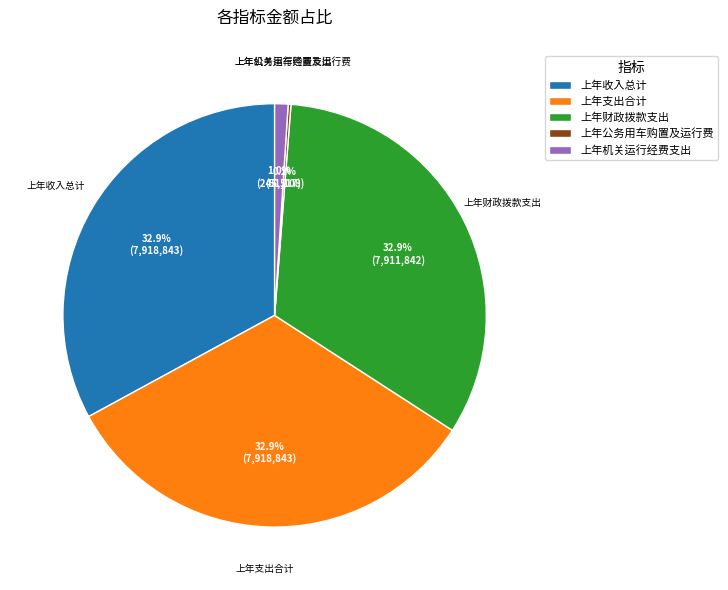

Is there any slice that represents more than half of the pie?

No